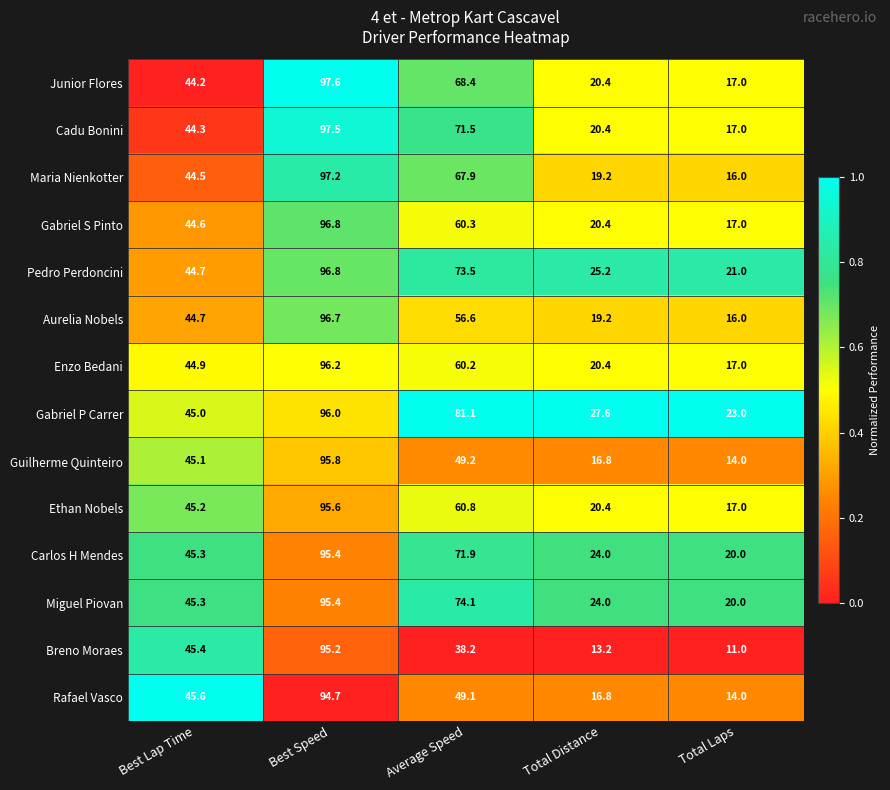

Which series has the largest total across all categories?

Gabriel P Carrer